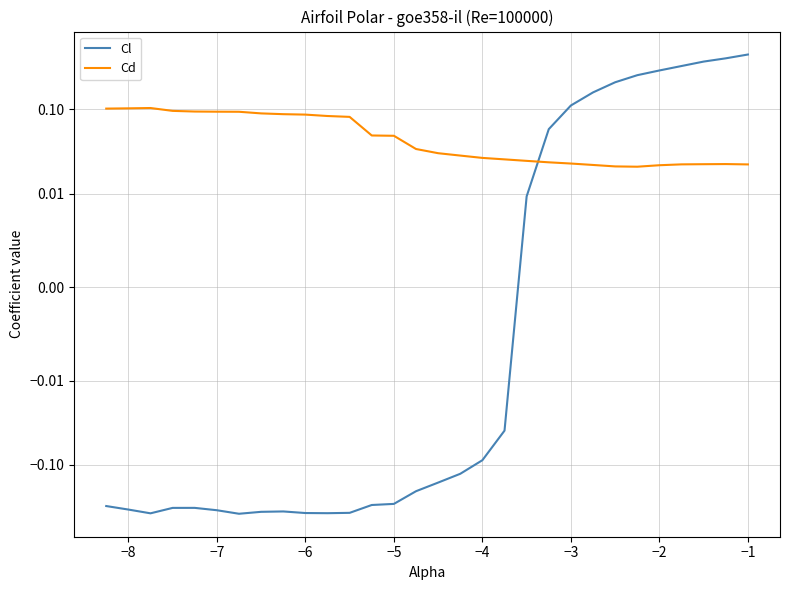

How many interior local peaks does the Cl series have?

2